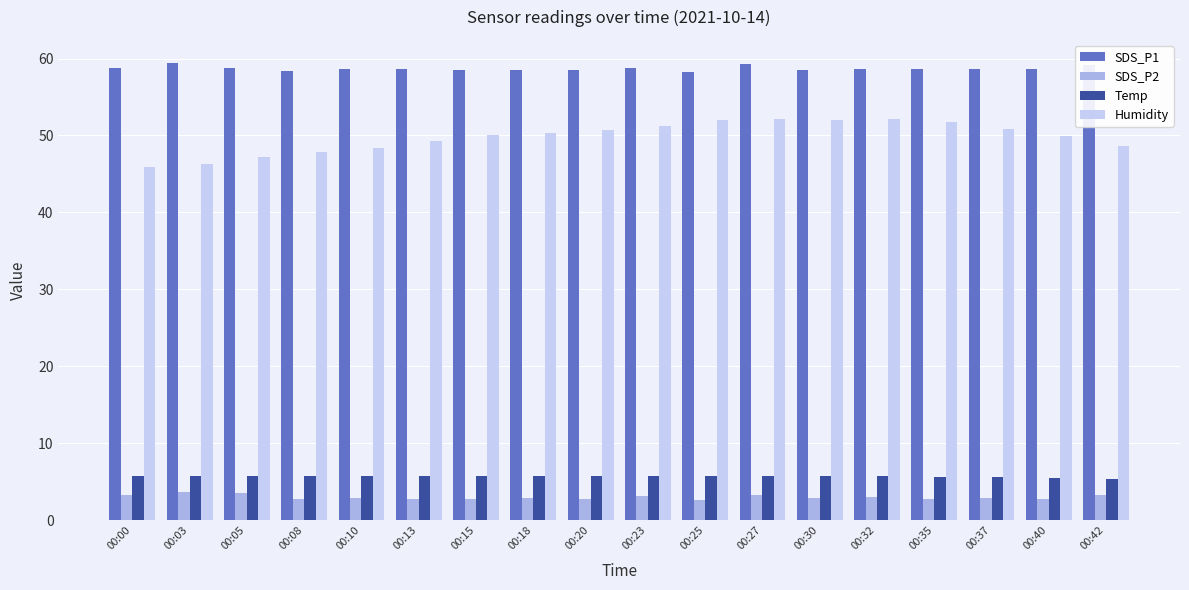

Which series has the largest range (max minus min)?

Humidity